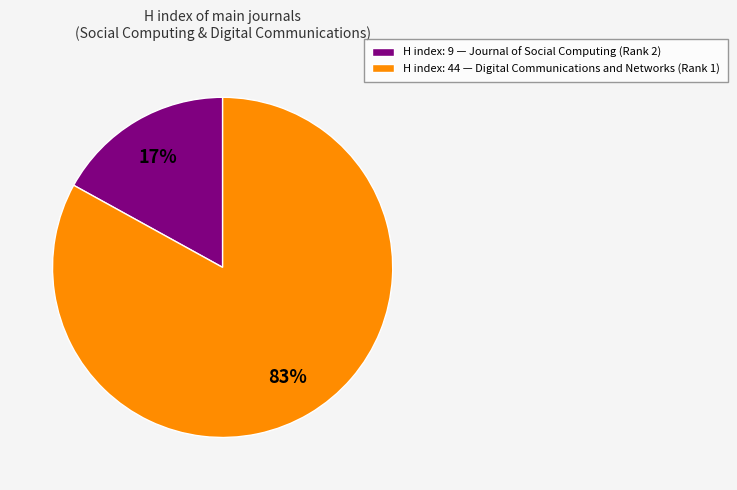

Do H index: 9 — Journal of Social Computing (Rank 2) and H index: 44 — Digital Communications and Networks (Rank 1) together represent more than half of the pie?

Yes